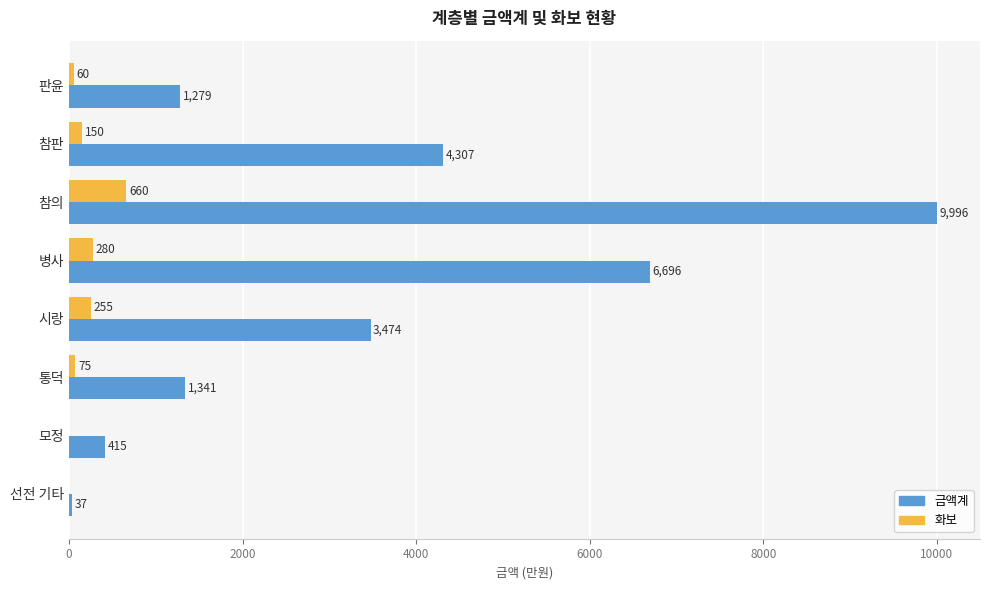

What is the maximum value for 금액계?

9996